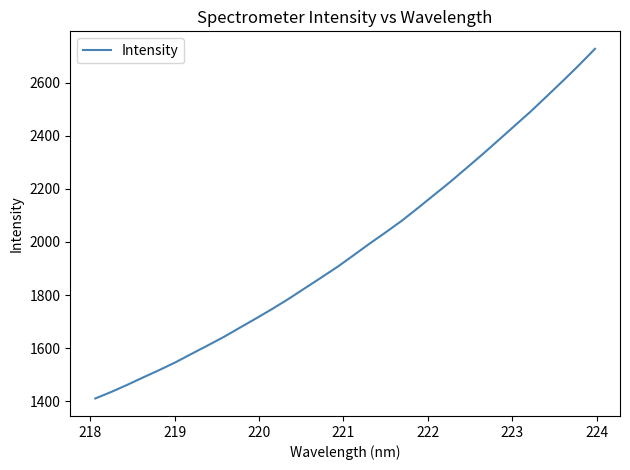

What is the average value?

1977.6